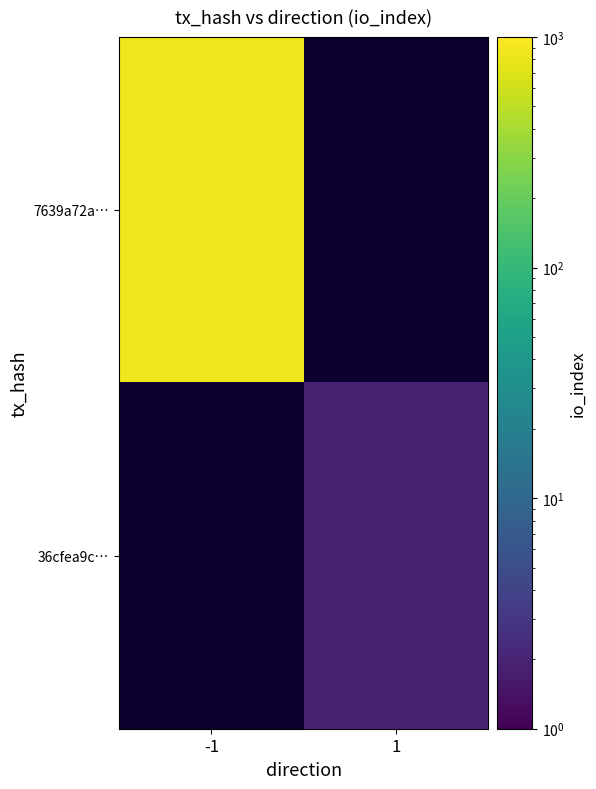

What is the maximum value shown in the chart?

863.0